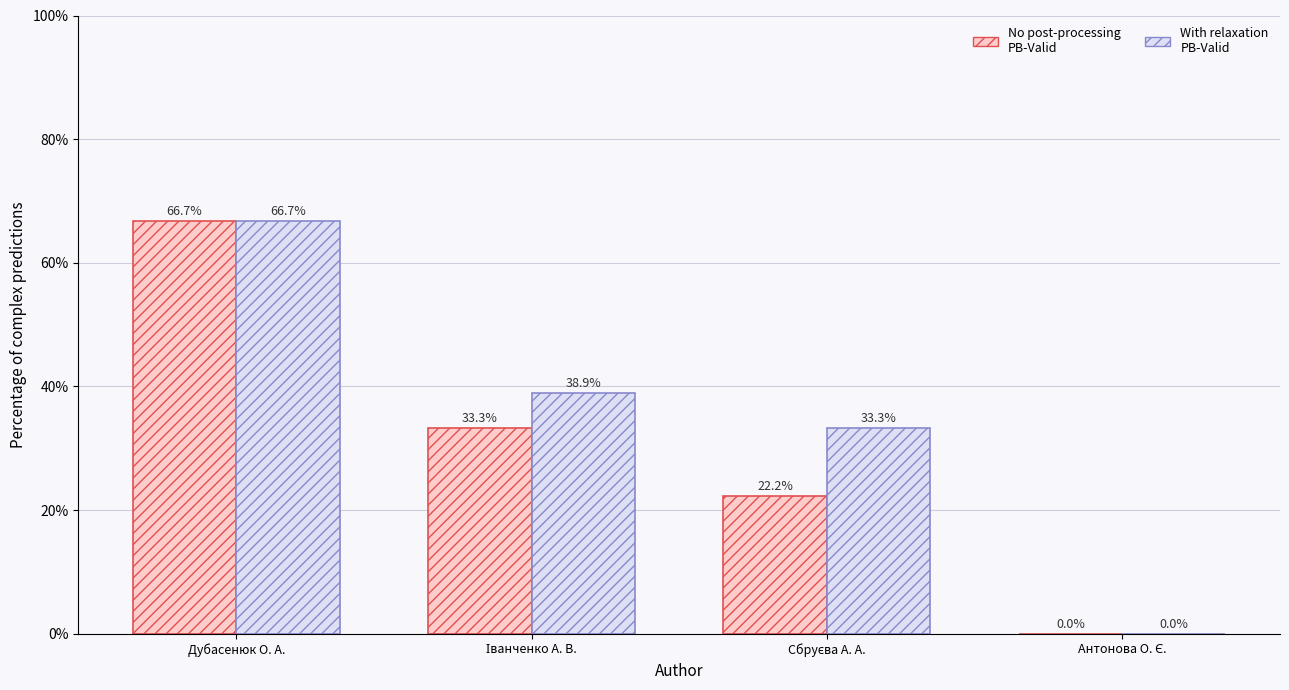

At which label does With relaxation PB-Valid reach its peak?

Дубасенюк О. А.